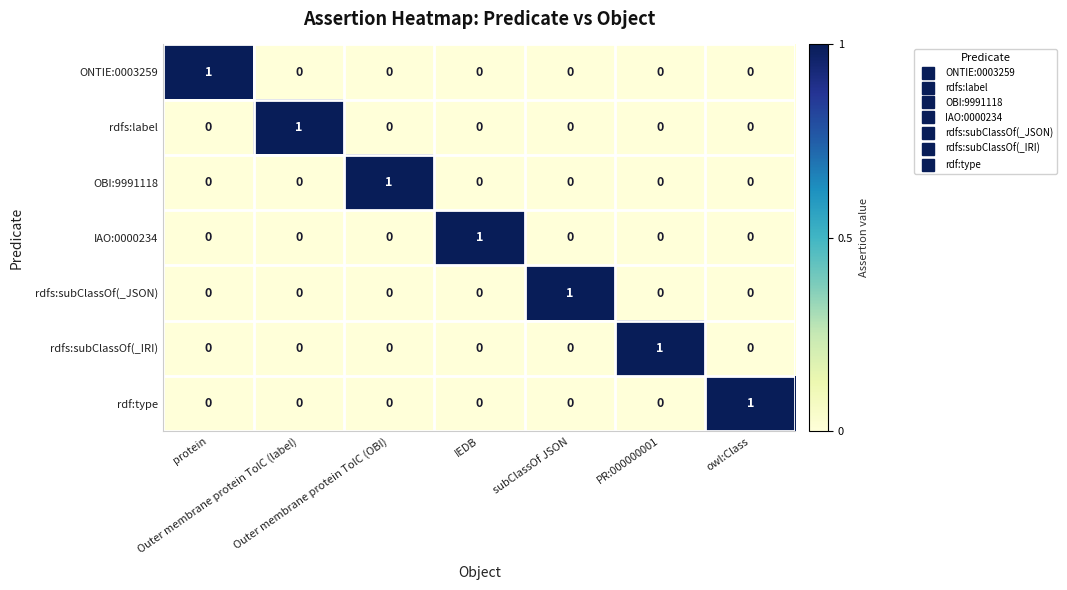

How many series are shown in this chart?

7